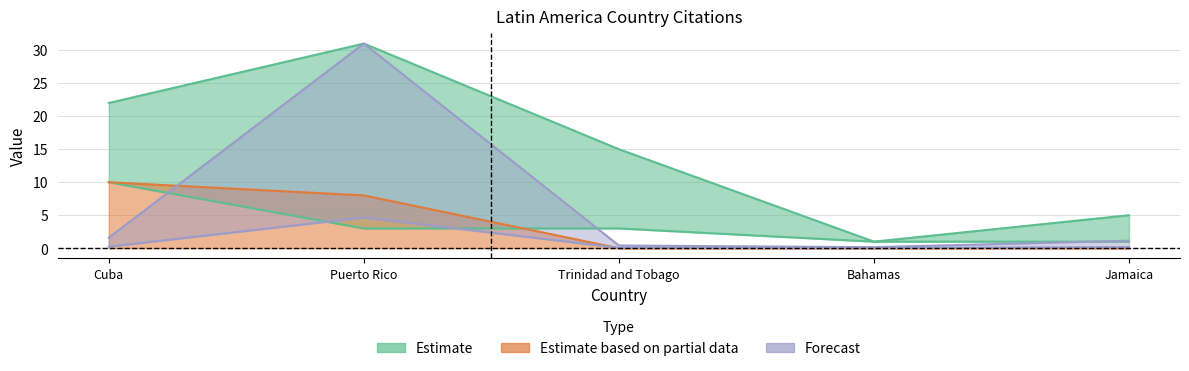

True or false: Citations and H index cross at least once.

False